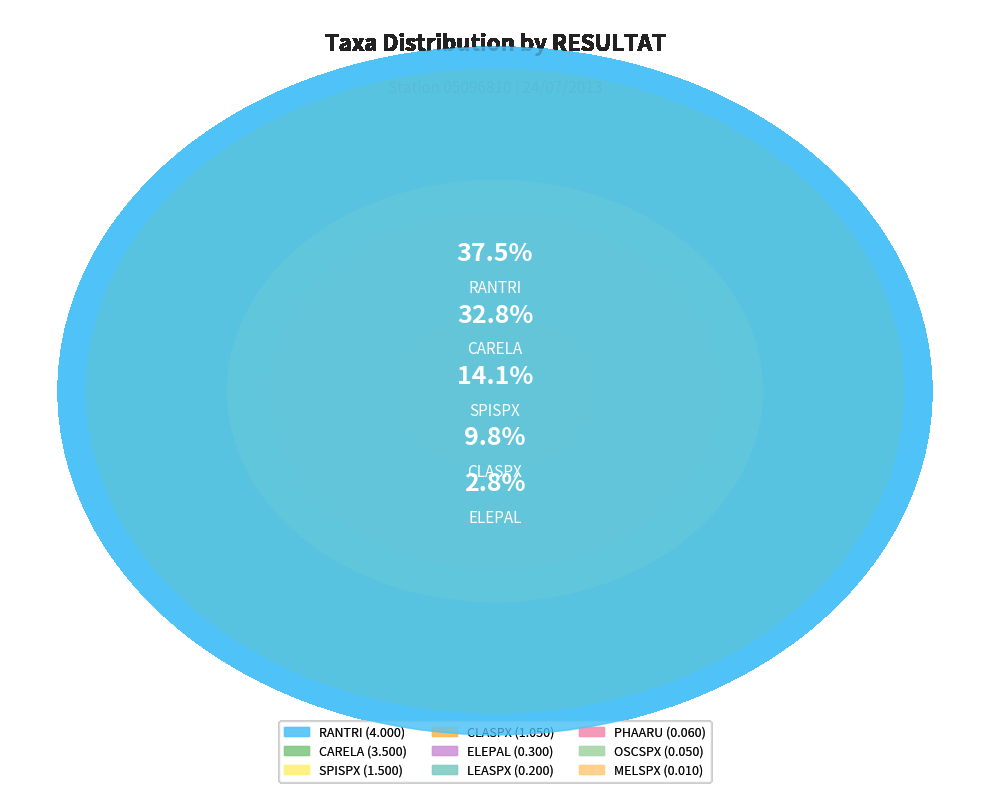

To the nearest percent, what is the average slice percentage?

11%